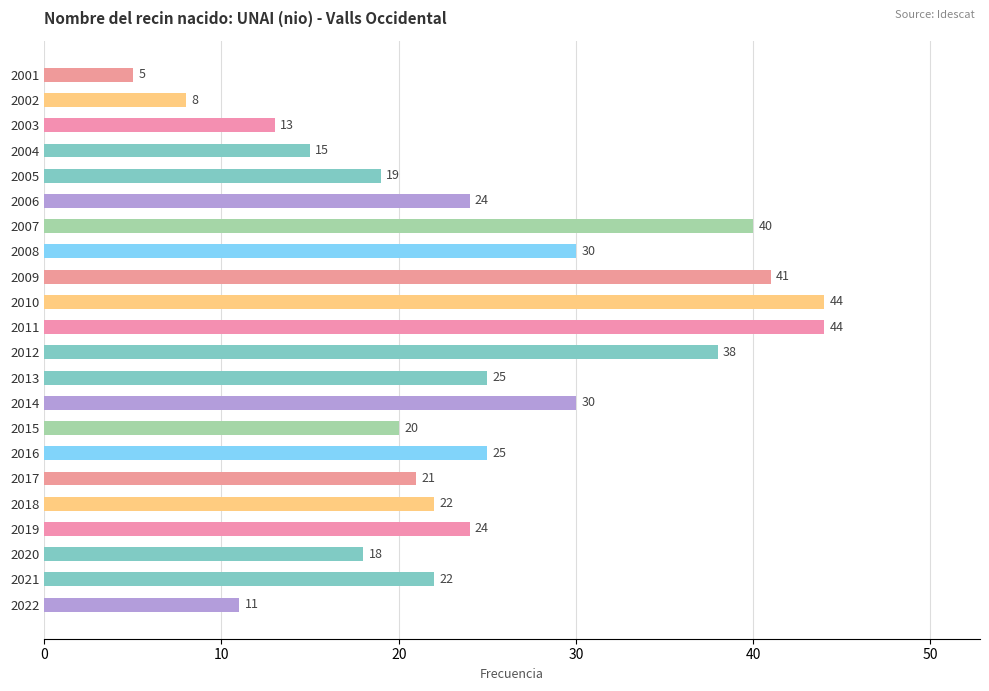

Which category has the lowest value across all series?

2001